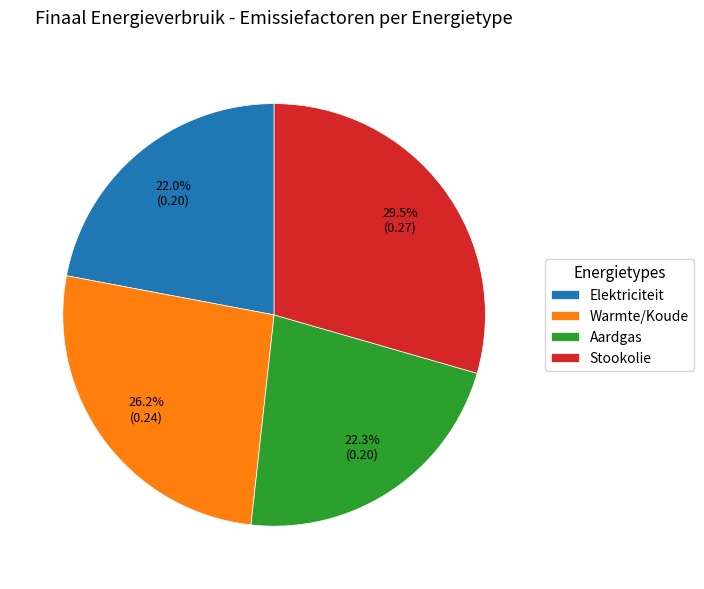

What portion of the pie excludes Elektriciteit?

78.0%